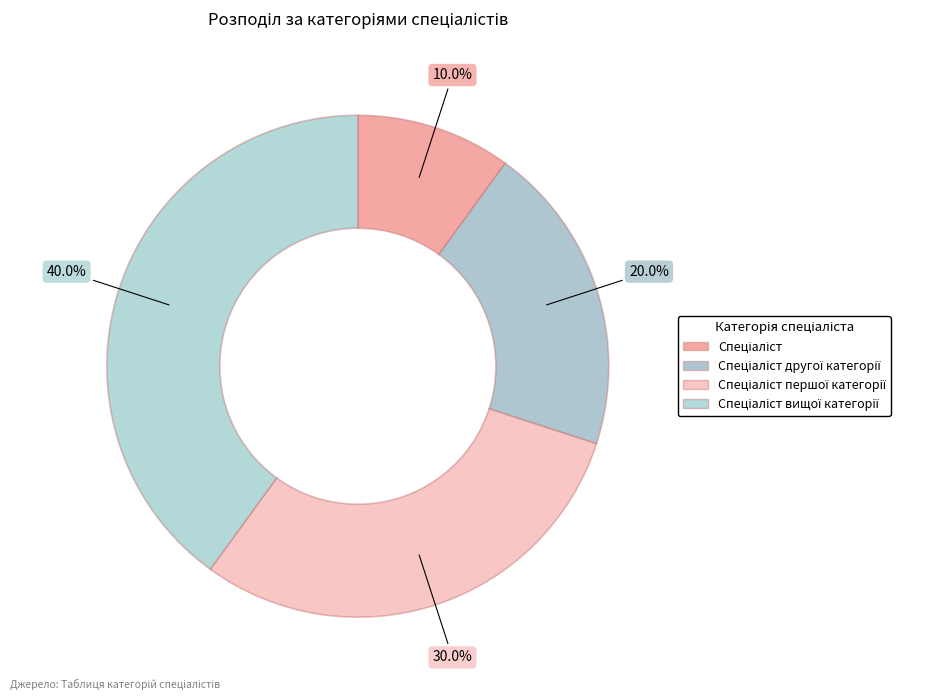

Count the number of slices in the pie.

4